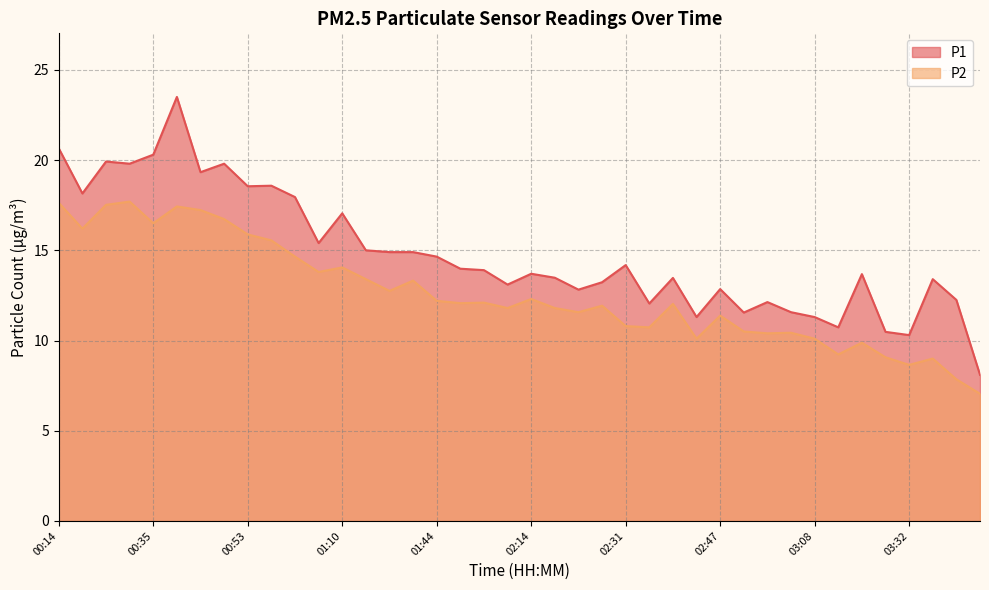

How many data points in P1 are above 13?

27